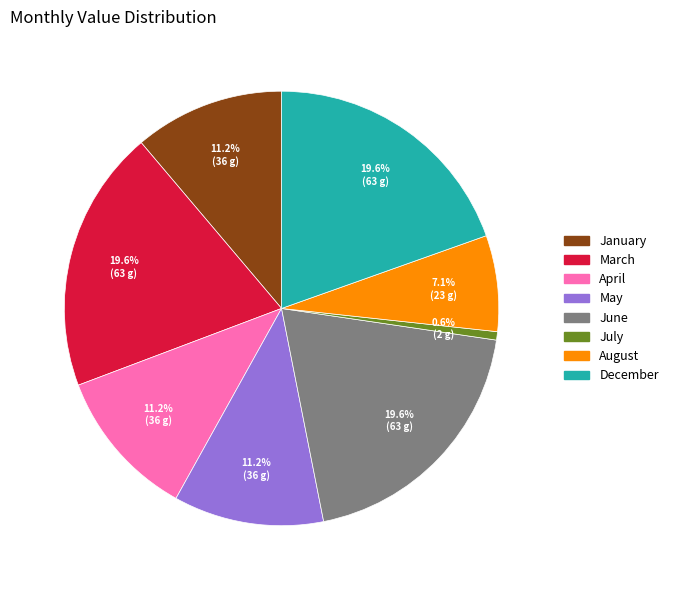

Combined, do June and March account for over 50%?

No